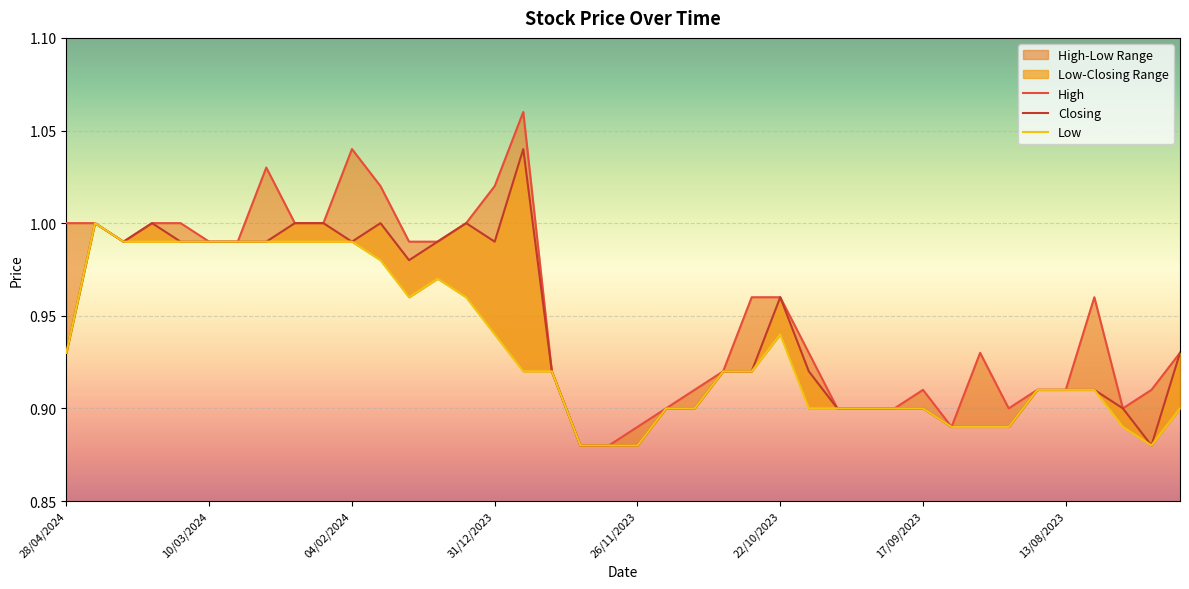

Count the number of categories in the chart.

40